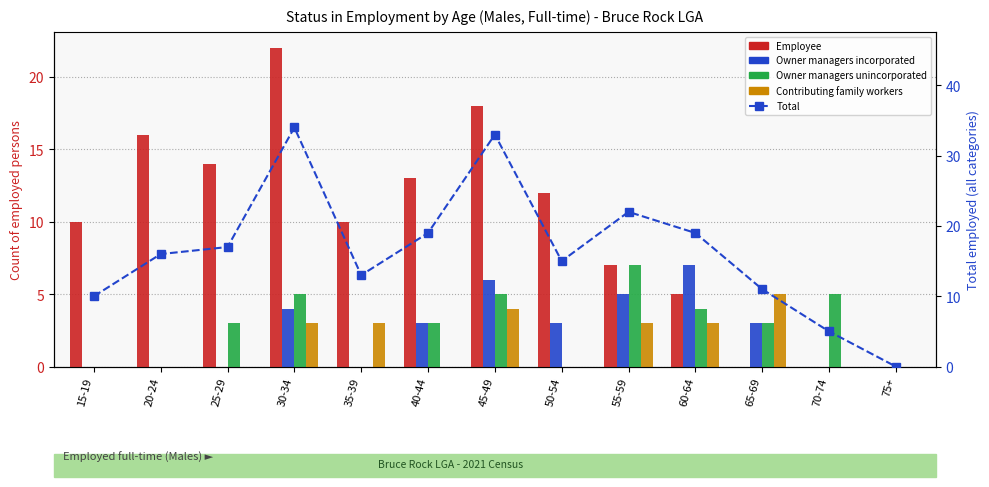

Does the chart contain any negative values?

No